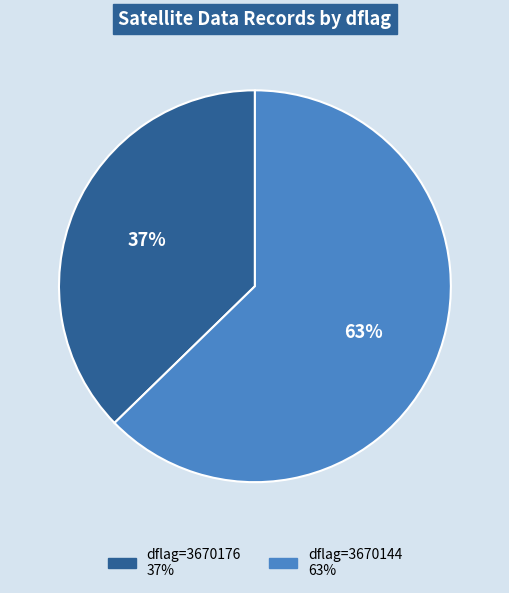

To the nearest percent, what is the average slice percentage?

50%